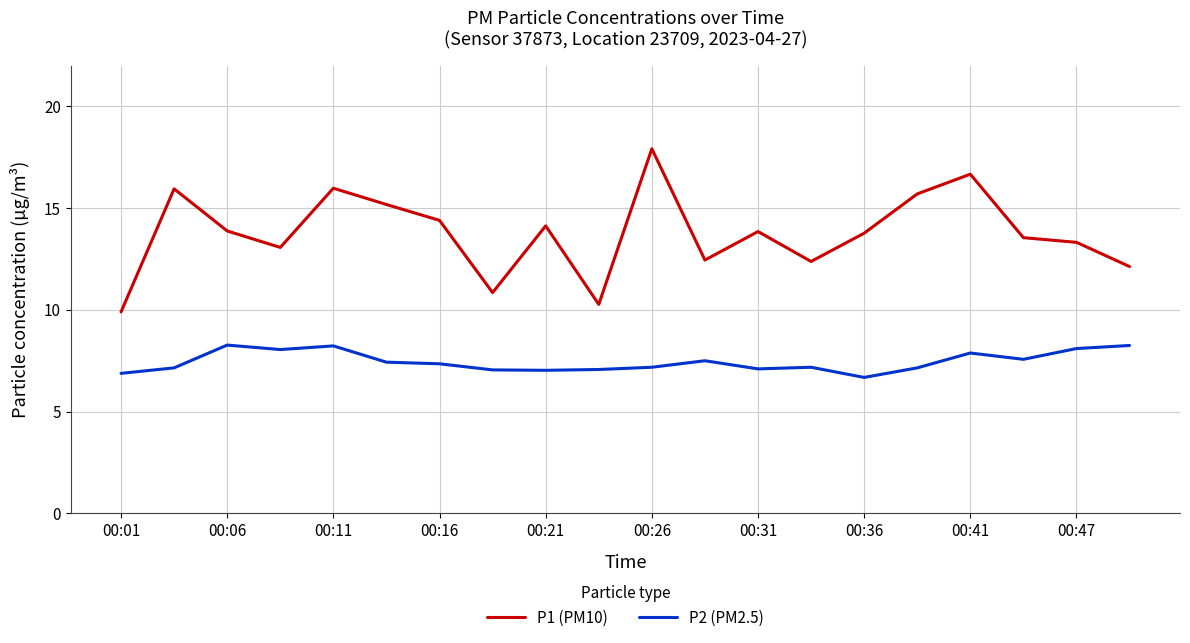

In P2 (PM2.5), how many points are lower than both neighbors (excluding endpoints)?

5